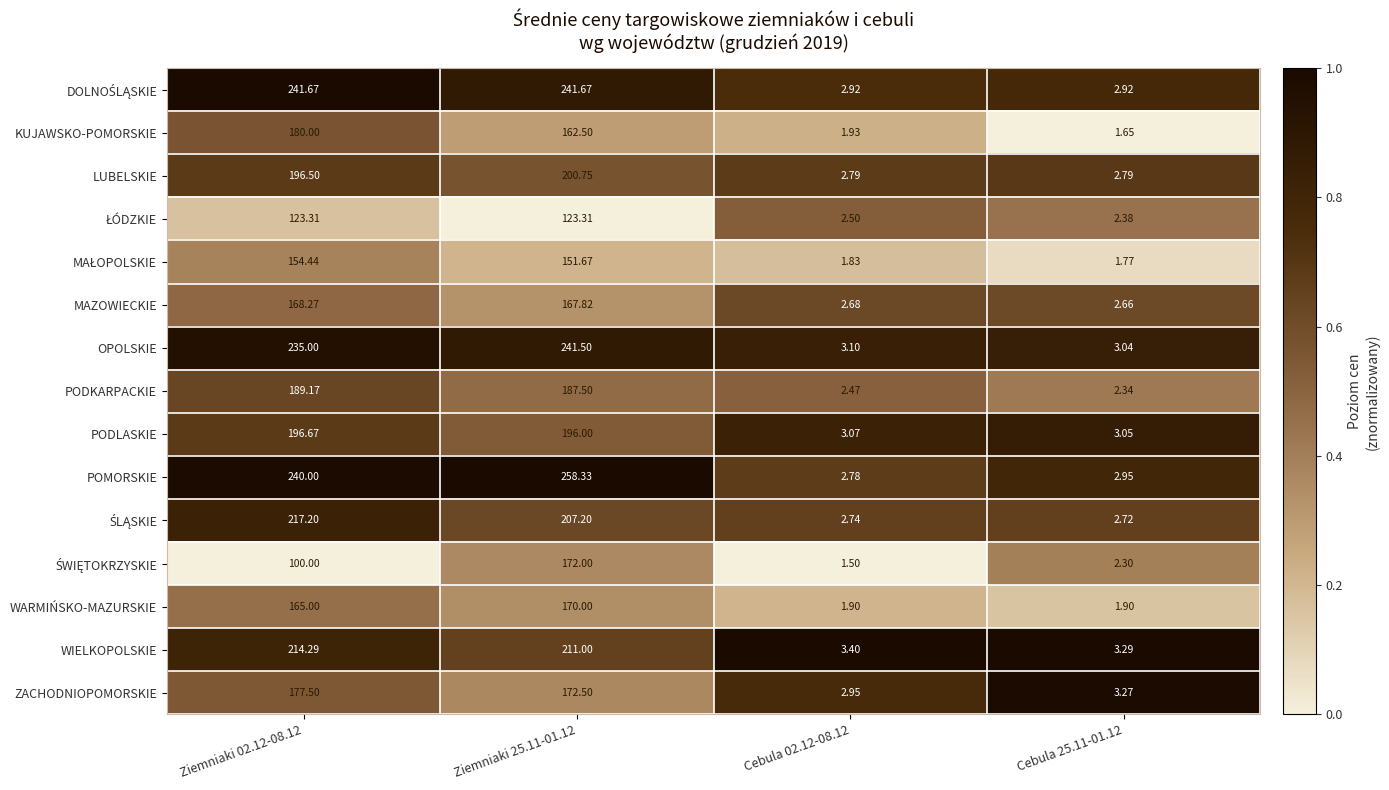

Which series has the largest total across all categories?

POMORSKIE